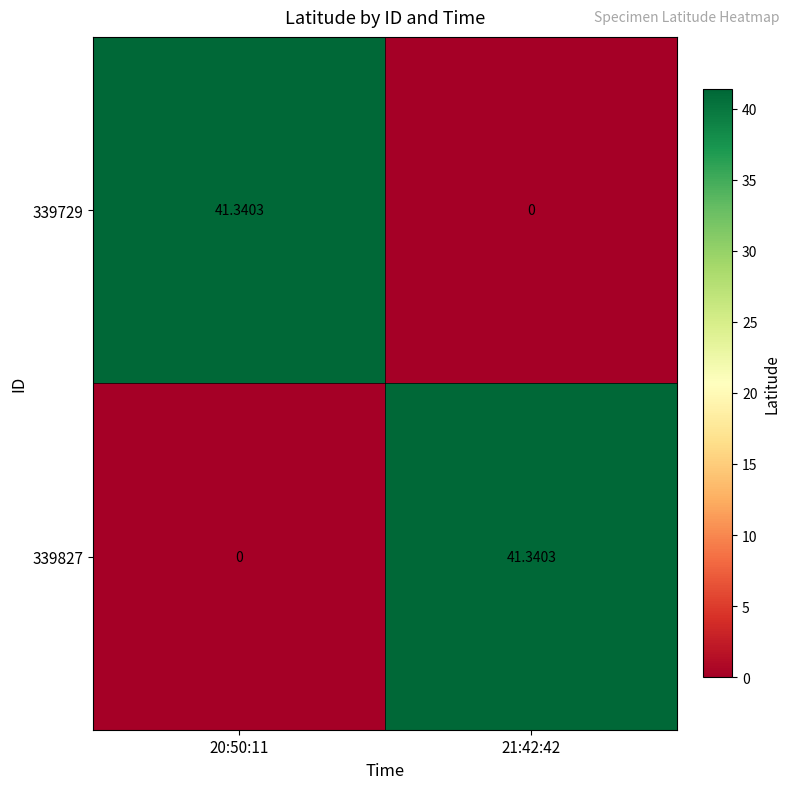

Is the value of 339827 at 21:42:42 greater than the value of 339729 at 21:42:42?

Yes